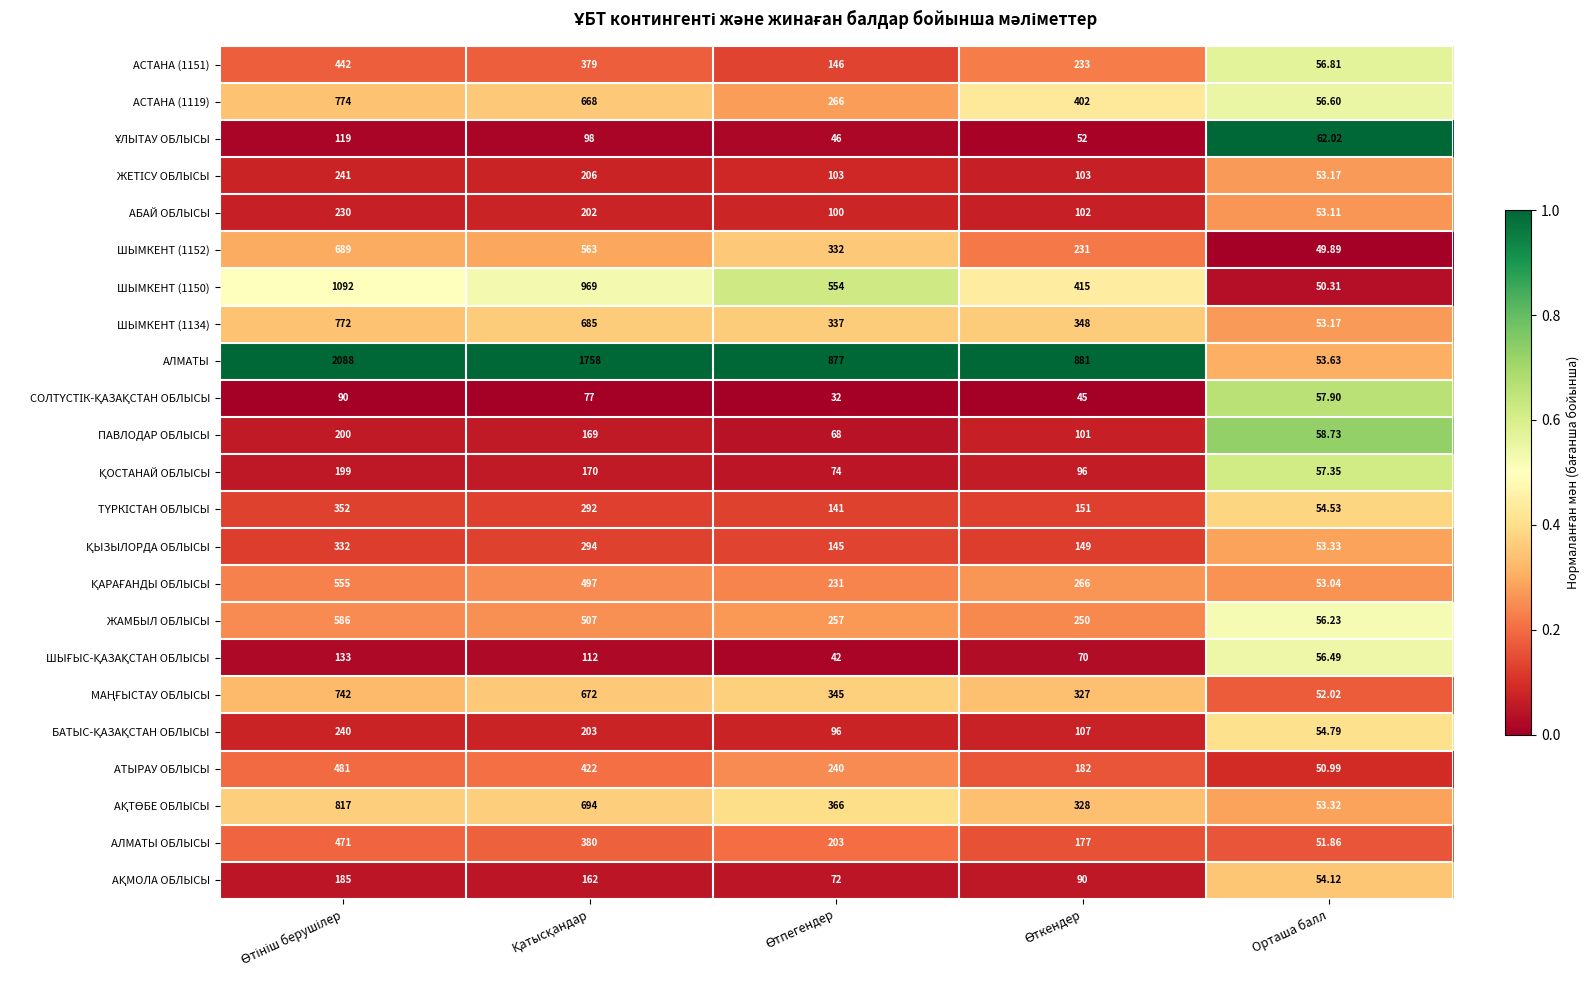

Which series has the largest total across all categories?

АЛМАТЫ